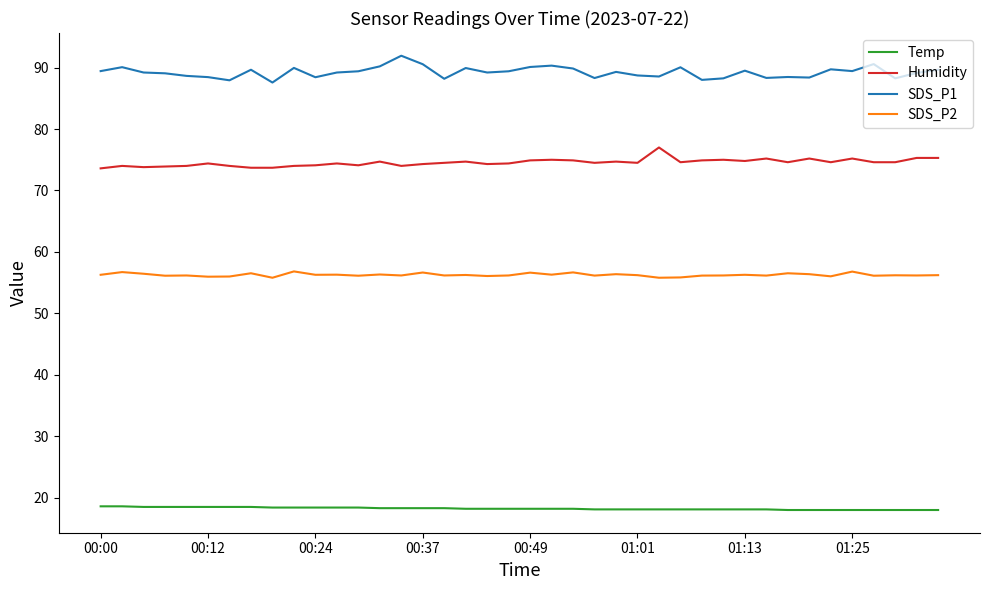

Which series has the largest total across all categories?

SDS_P1